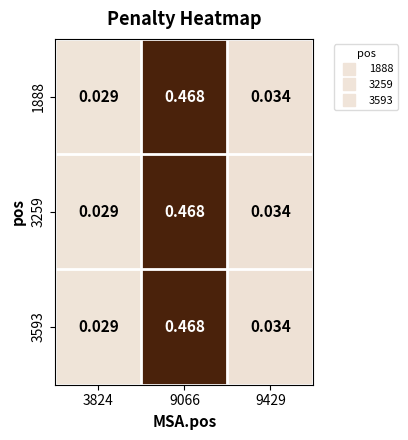

Is the value of 1888 at 3824 greater than the value of 3259 at 9066?

No